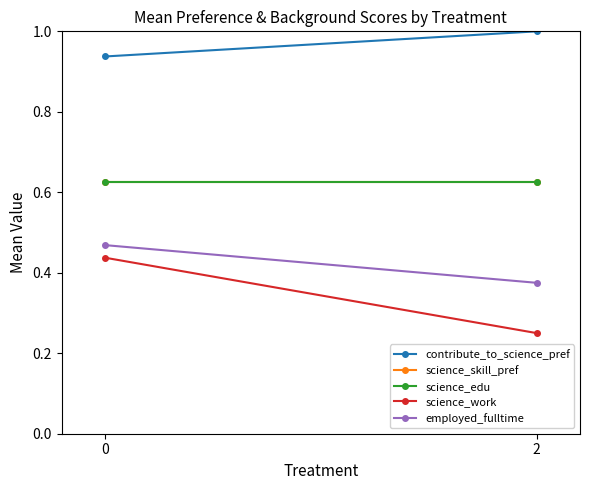

The value of employed_fulltime at 2 is 0.6. True or false?

False